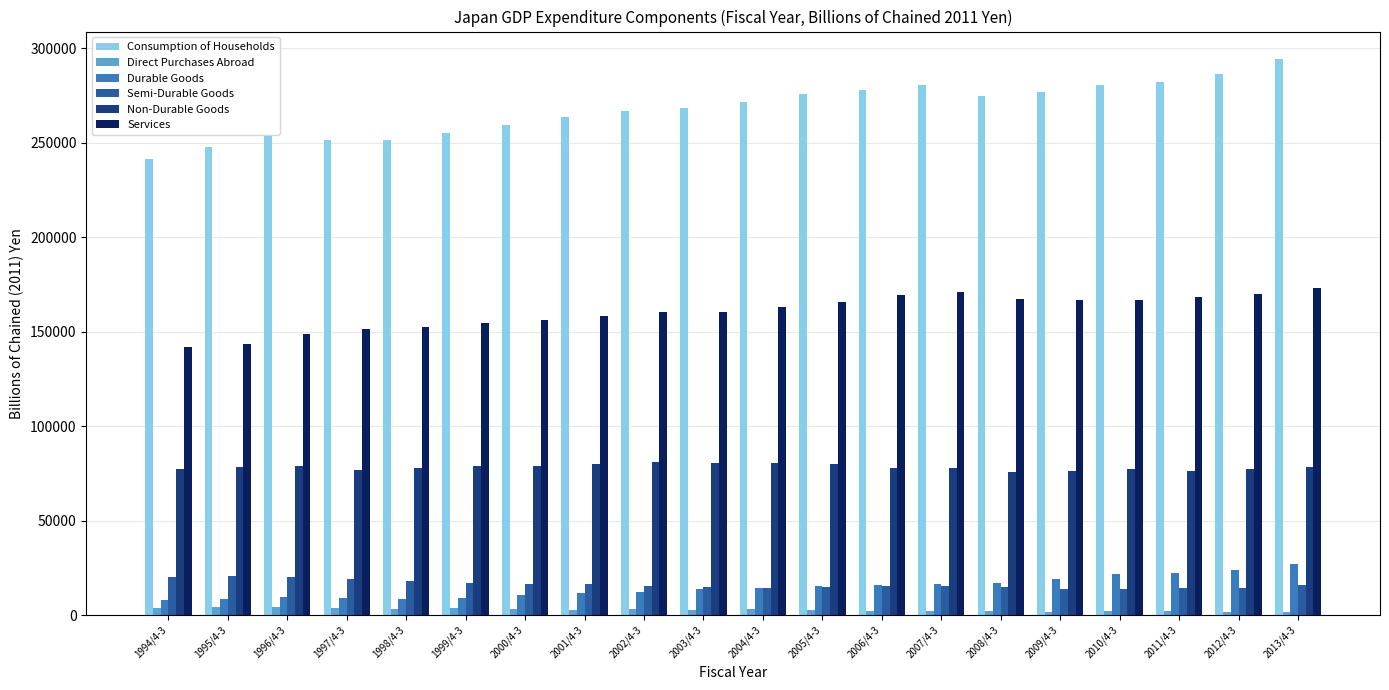

What is the sum of the Direct Purchases Abroad values at 2004/4-3 and 2007/4-3?

5412.1